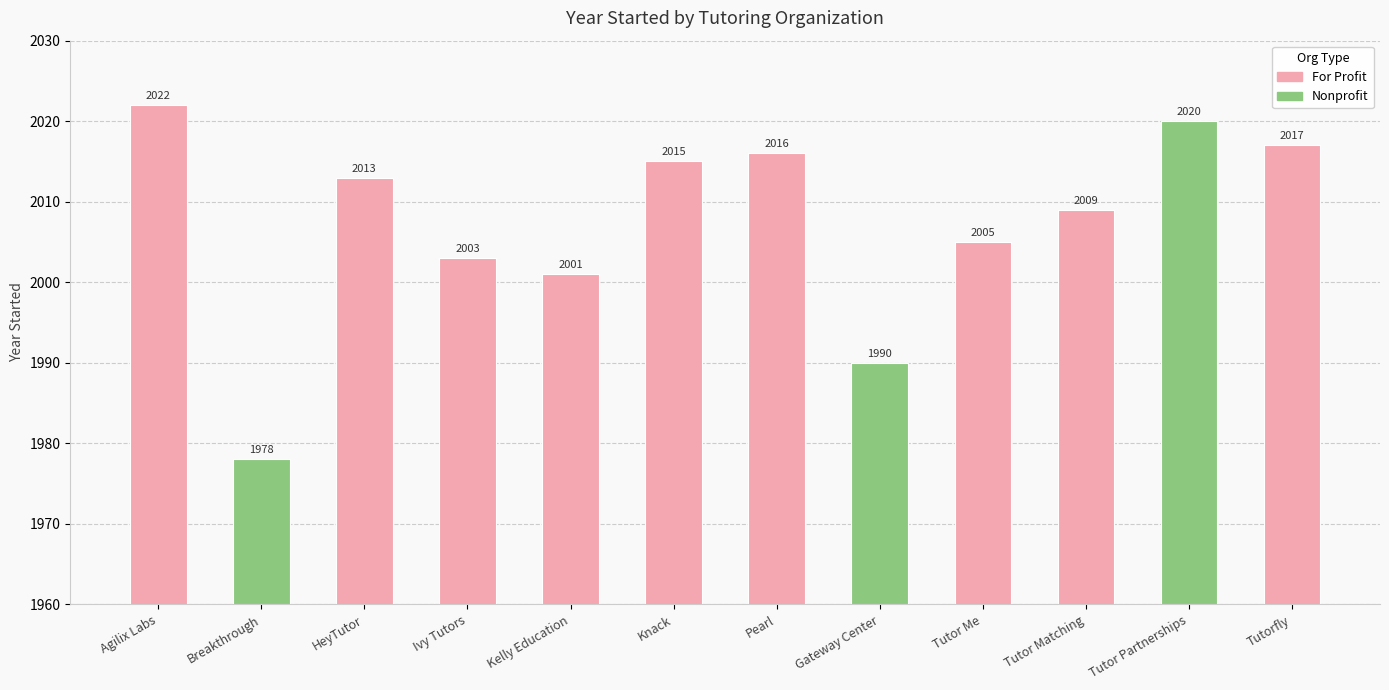

How many data points are less than 2013?

6